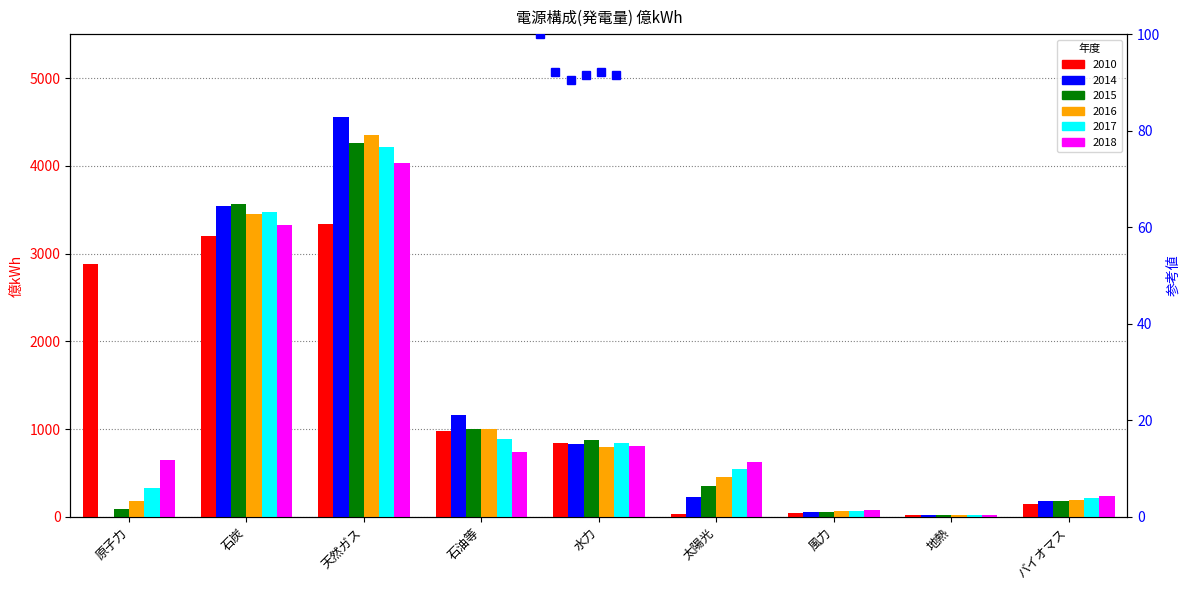

What is the sum of the 2015 values at 地熱 and 天然ガス?

4283.2